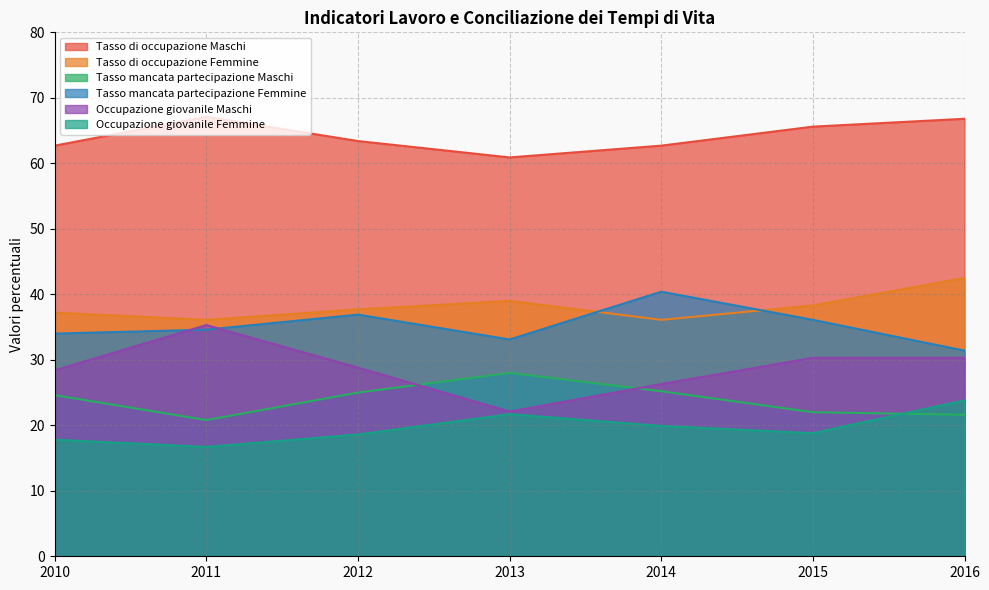

How many lines are shown in the chart?

6